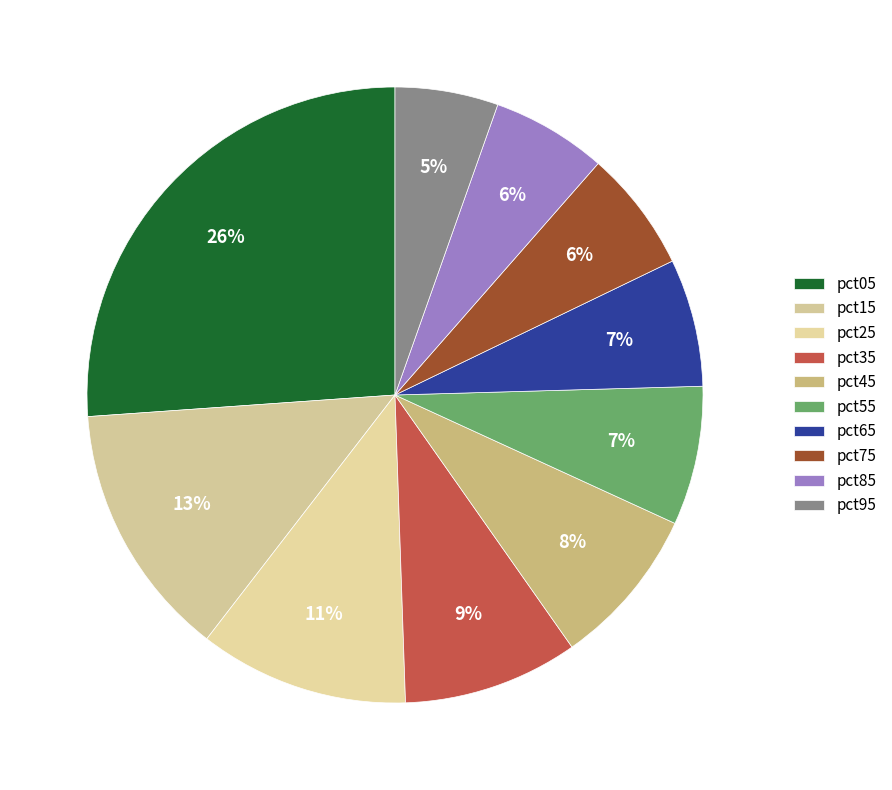

Approximately how many times larger is the value at pct45 compared to pct15?

0.6